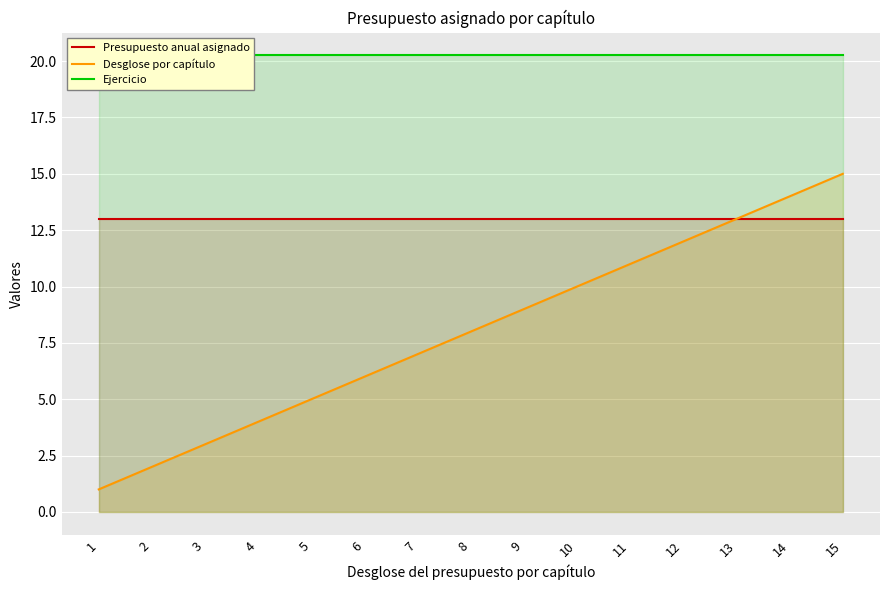

True or false: Ejercicio and Desglose por capítulo intersect in this chart.

False